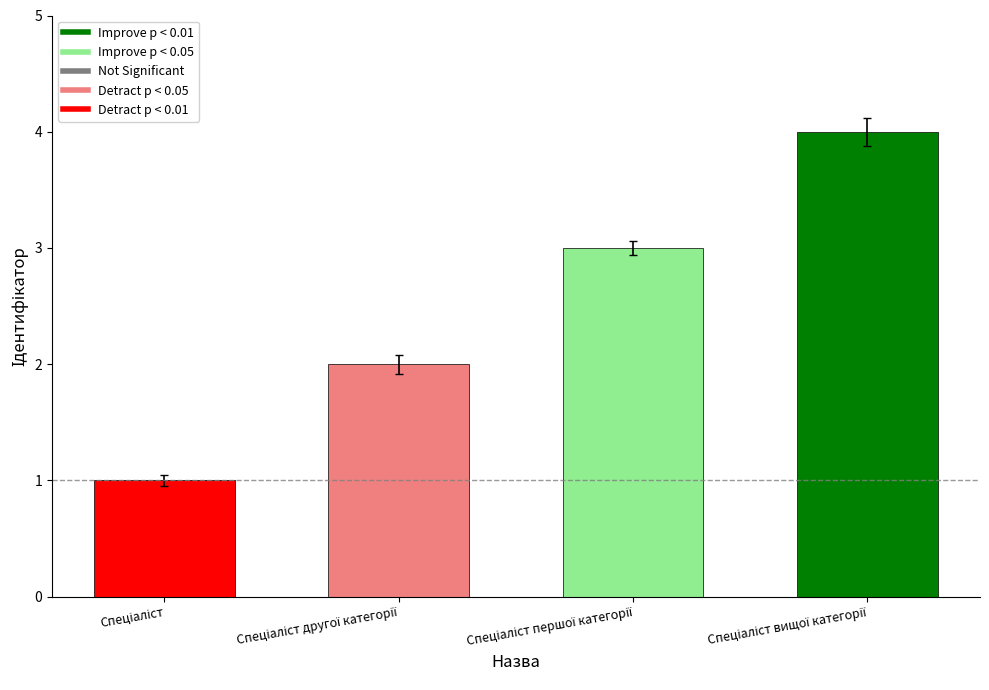

Where is the data nearest to the value 2?

Спеціаліст другої категорії